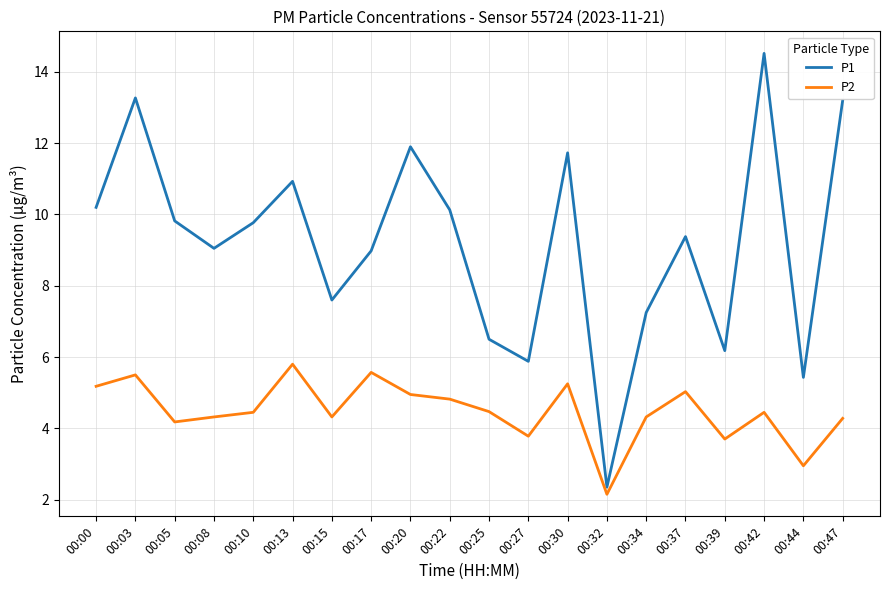

Between 00:13 and 00:47, which series saw the biggest shift?

P1